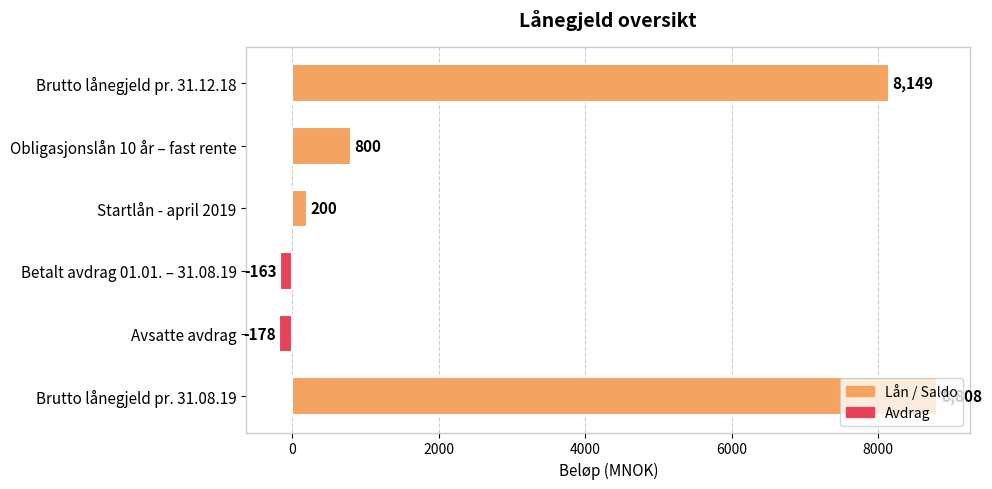

What is the difference between the maximum and second lowest values?

8971